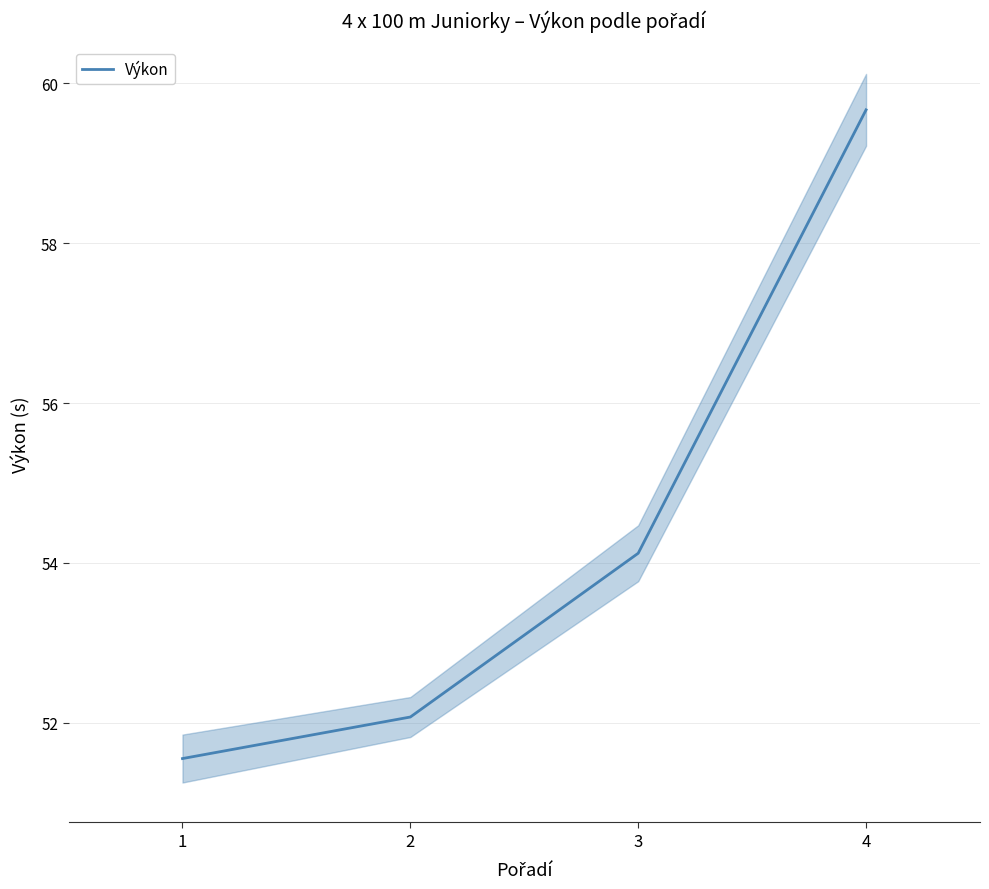

Rank the categories by value from highest to lowest.

4, 3, 2, 1